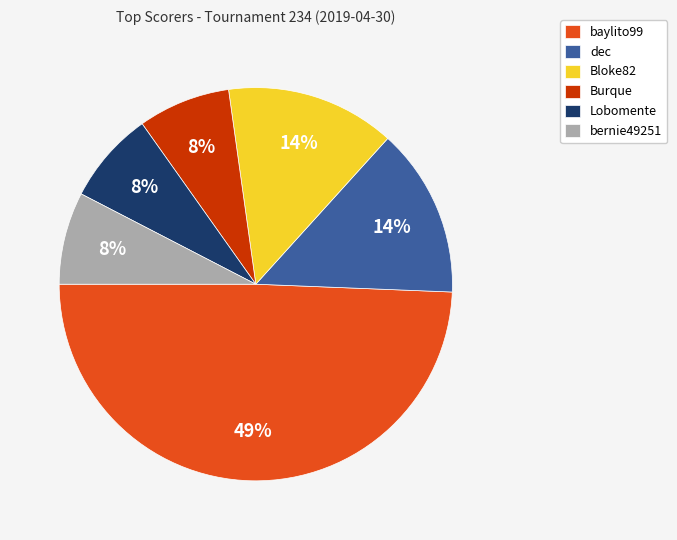

To the nearest percent, what percentage of the pie is Lobomente?

8%